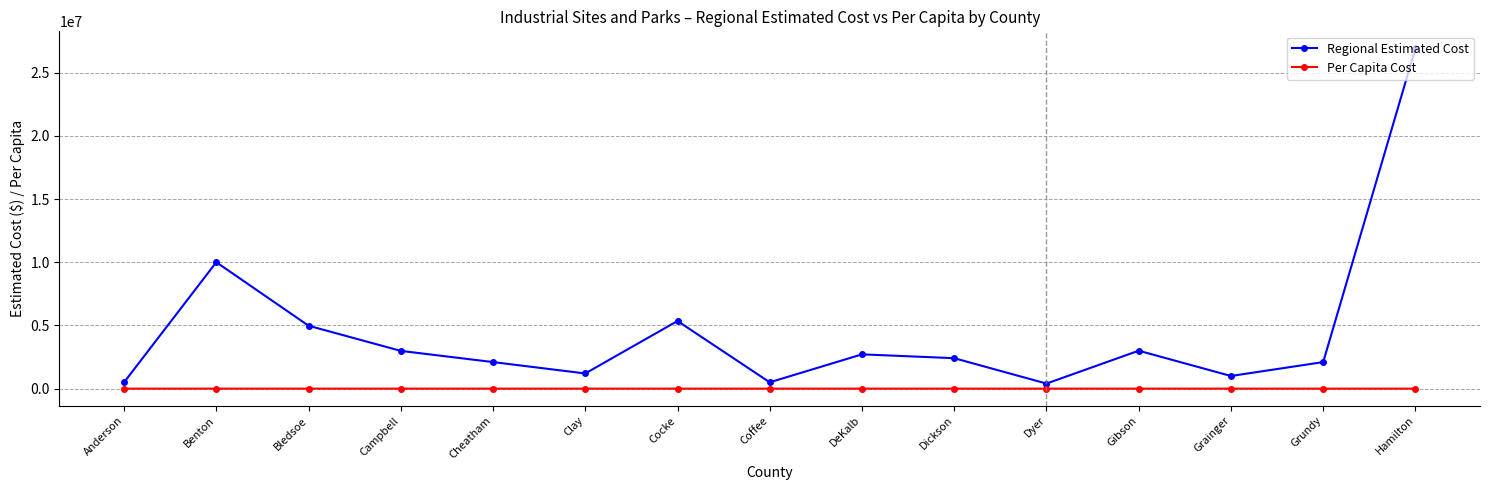

True or false: Regional Estimated Cost and Per Capita Cost cross at least once.

False